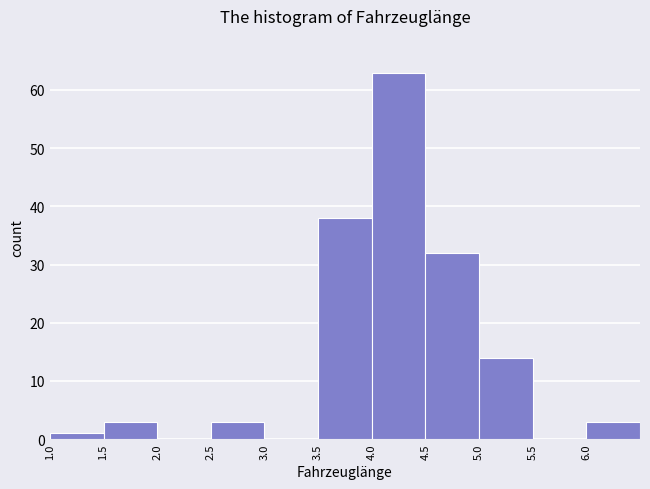

Reading left to right, transcribe this chart: for each bar, give the range it covers on the x-axis and its height. The values are not printed on the chart, so give them approximately, as read against the axis.

1.0 to 1.5: 1
1.5 to 2.0: 3
2.0 to 2.5: 0
2.5 to 3.0: 3
3.0 to 3.5: 0
3.5 to 4.0: 38
4.0 to 4.5: 63
4.5 to 5.0: 32
5.0 to 5.5: 14
5.5 to 6.0: 0
6.0 to 6.5: 3